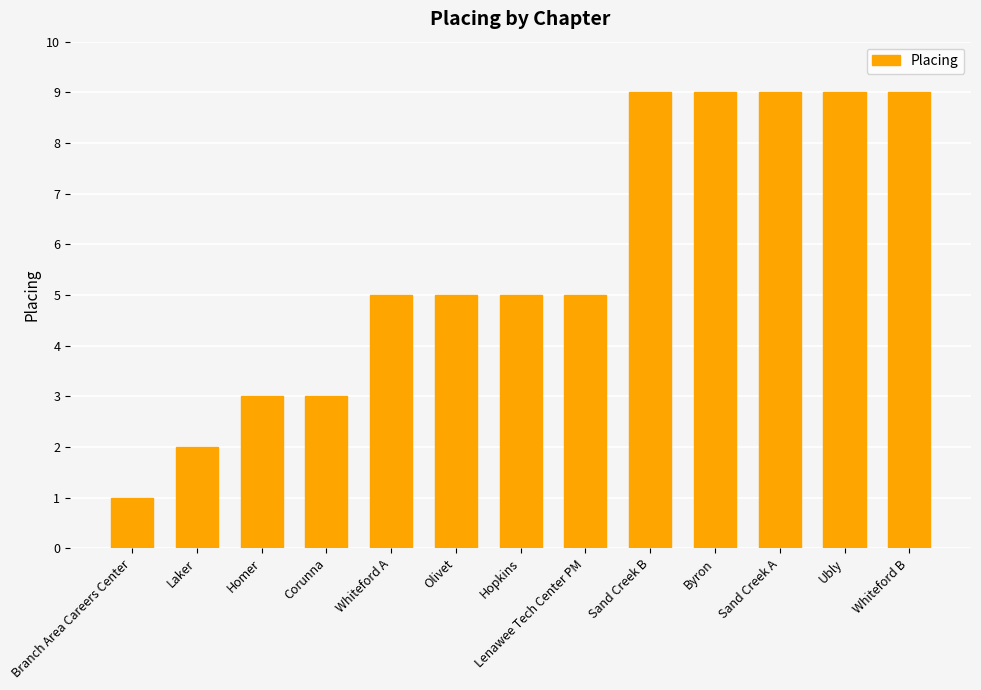

Reading right to left, extract all data points from this chart.

Whiteford B=9	Ubly=9	Sand Creek A=9	Byron=9	Sand Creek B=9	Lenawee Tech Center PM=5	Hopkins=5	Olivet=5	Whiteford A=5	Corunna=3	Homer=3	Laker=2	Branch Area Careers Center=1